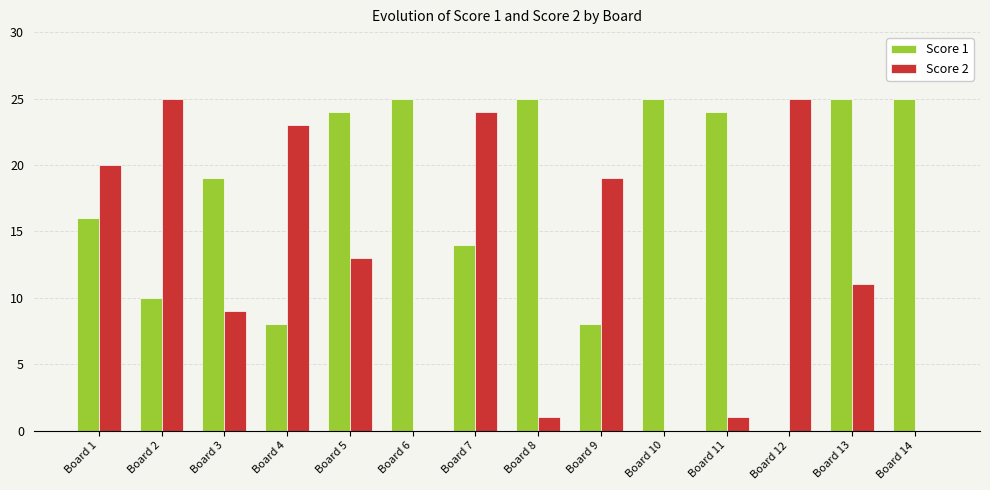

What is the spread (max minus min) of values at Board 9?

11